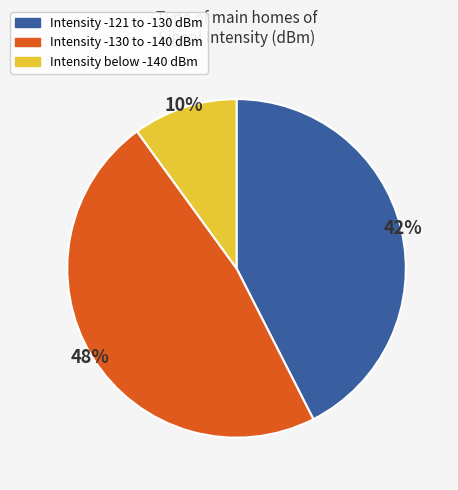

To the nearest percent, what is the average slice percentage?

33%